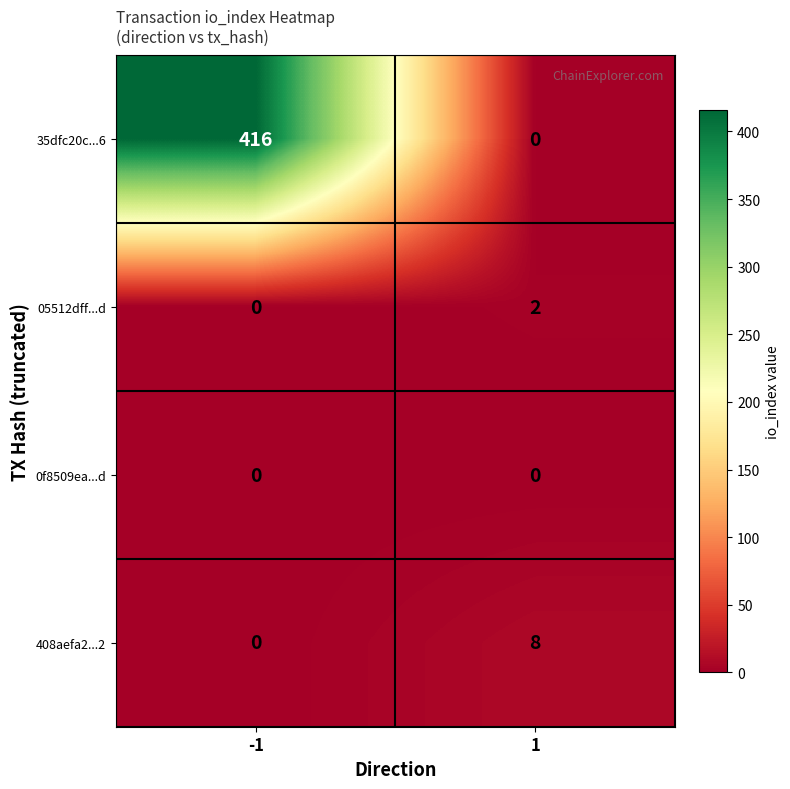

At which category does the chart reach its peak across all series?

-1